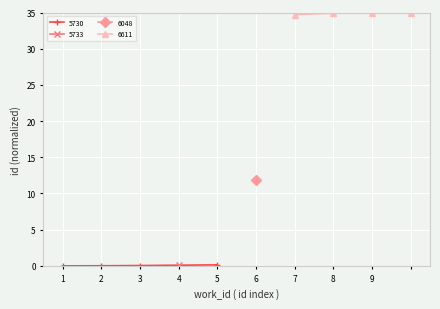

True or false: 6611 has a value of 53.4 at 7.

False